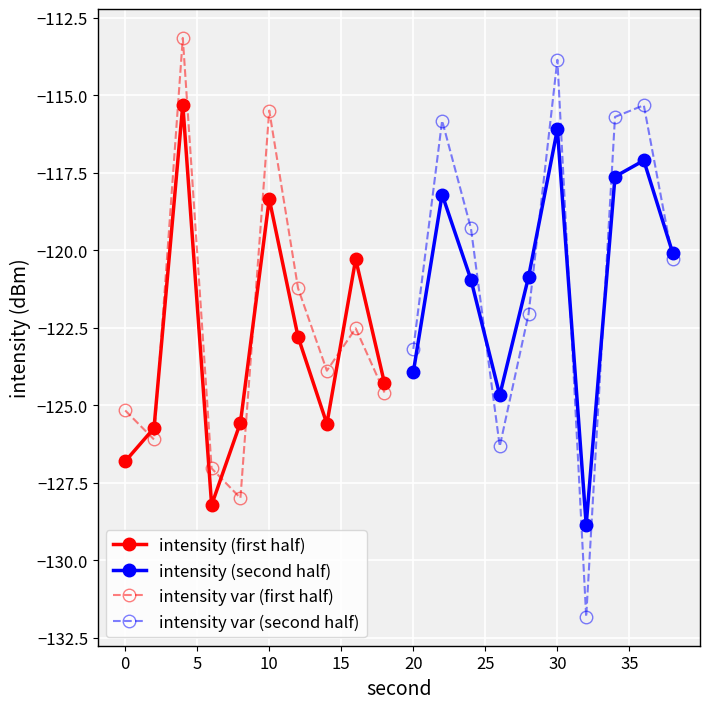

How many interior local peaks does the intensity var (first half) series have?

3